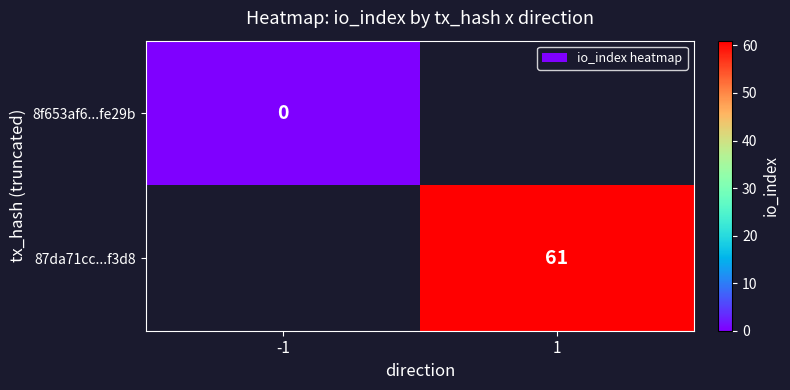

True or false: 87da71cc...f3d8 has a value of 80 at 1.

False